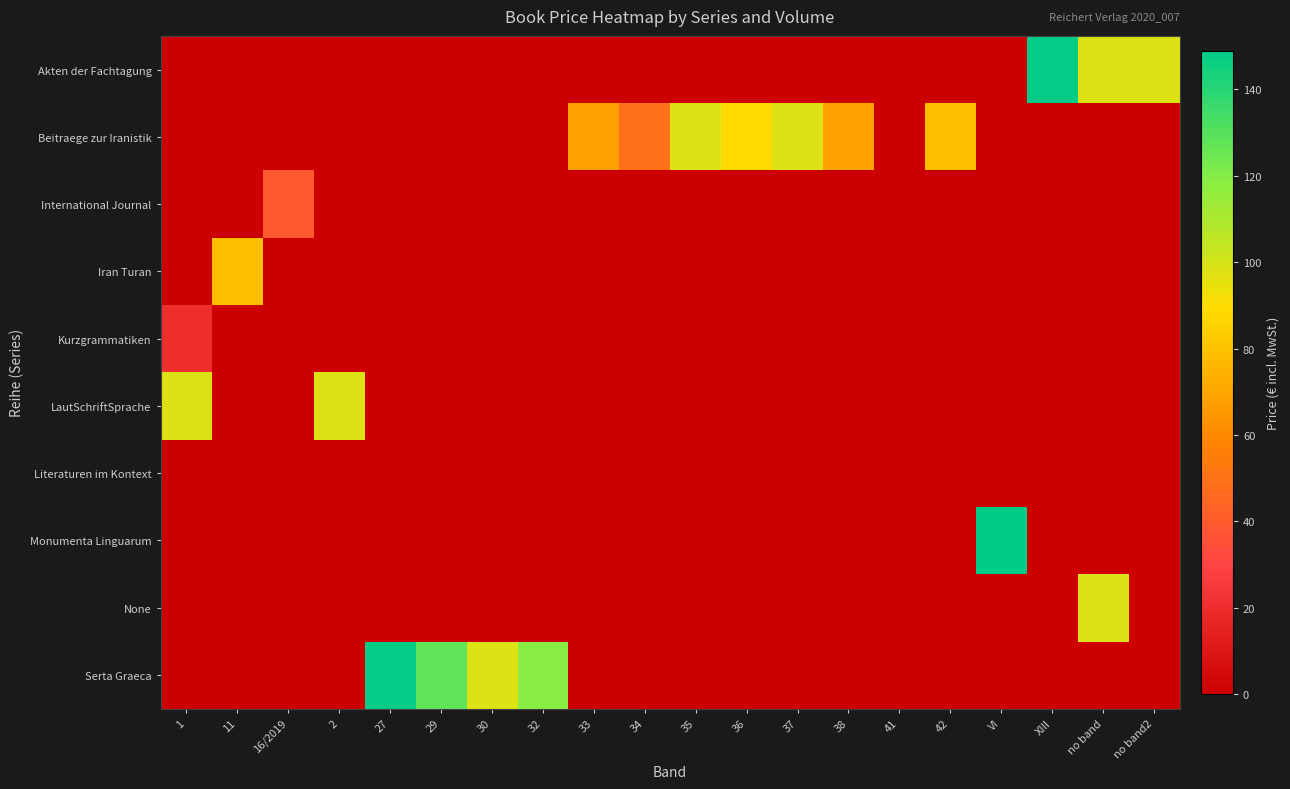

Count the number of categories in the chart.

20